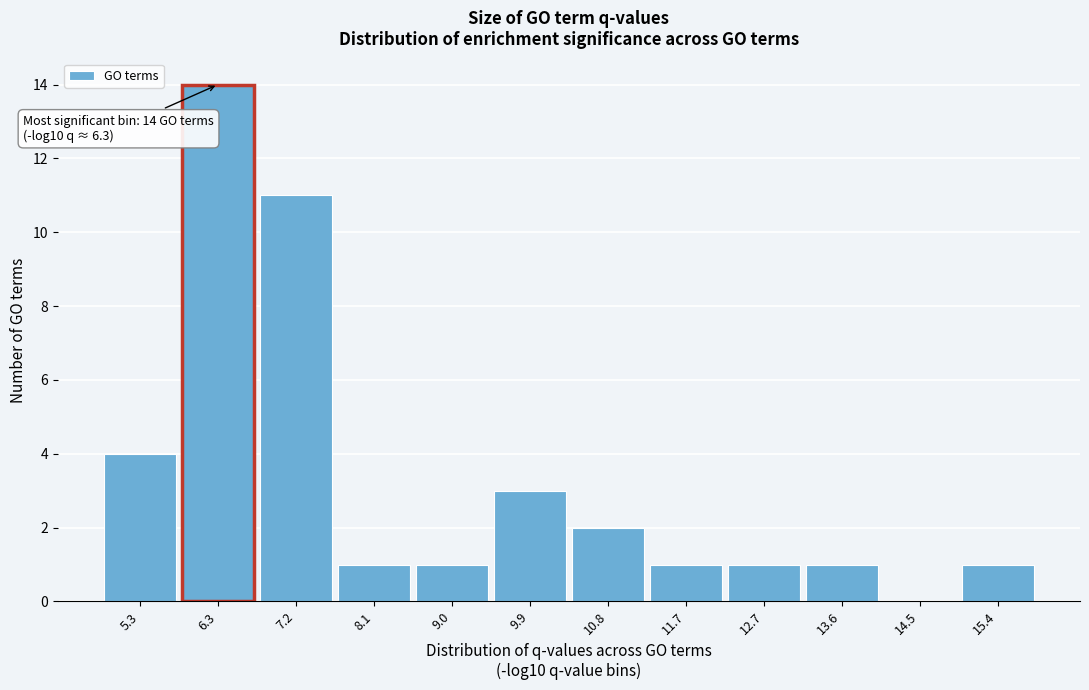

Which range on the x-axis has the tallest bar?

5.8 to 6.7